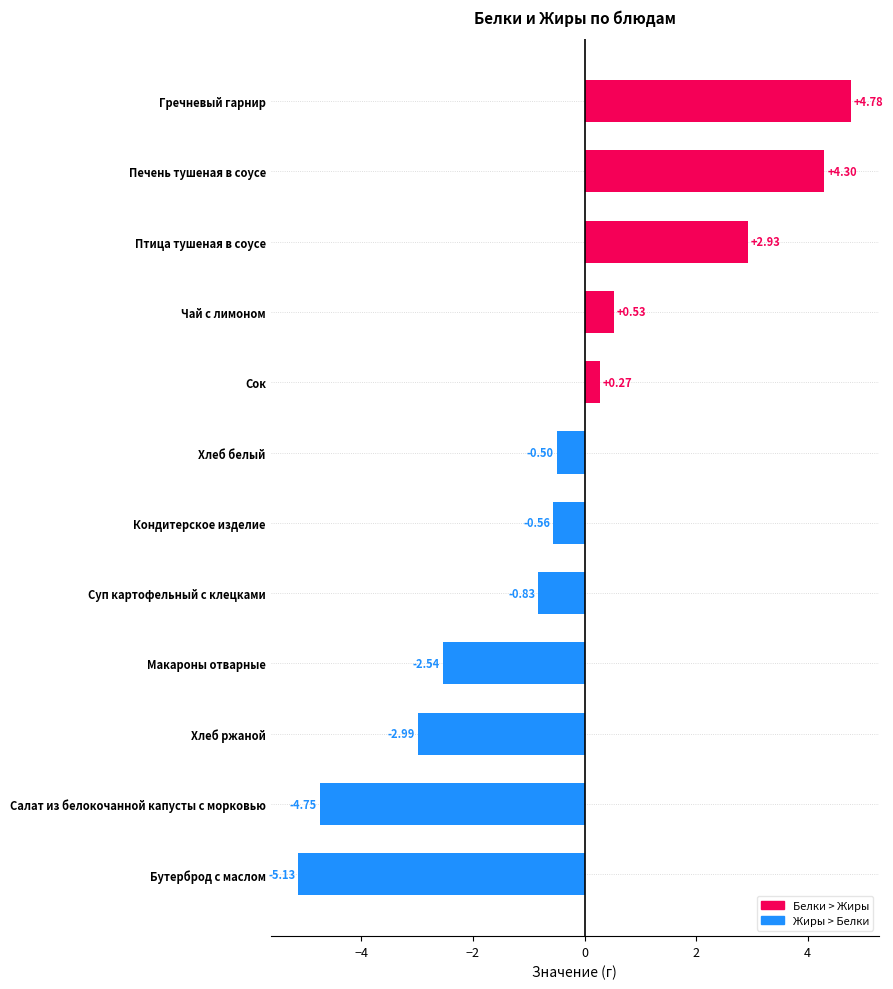

Between Суп картофельный с клецками and Сок, which is larger?

Сок